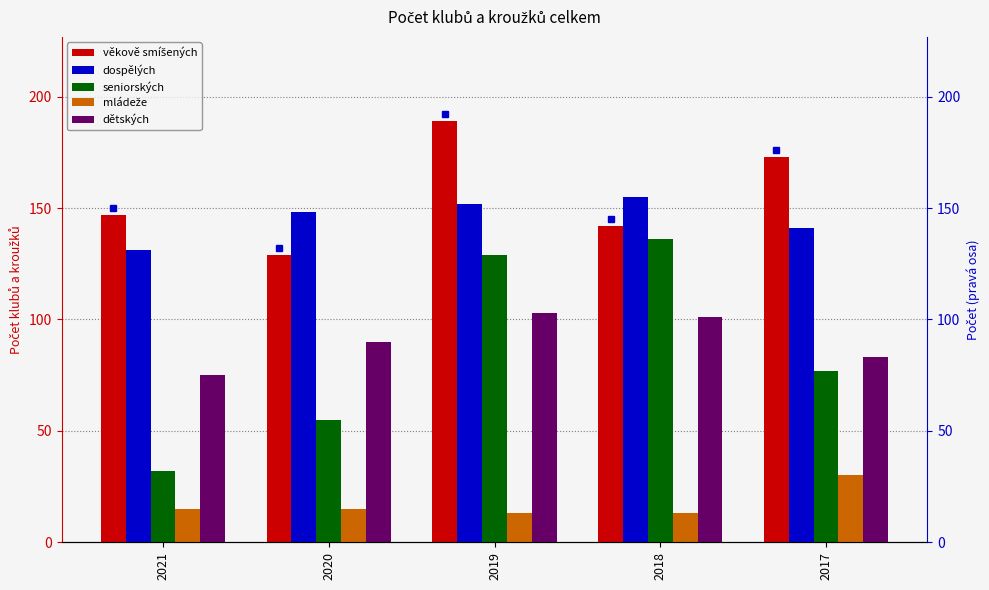

Count the mládeže values in the range 13 to 15.

4